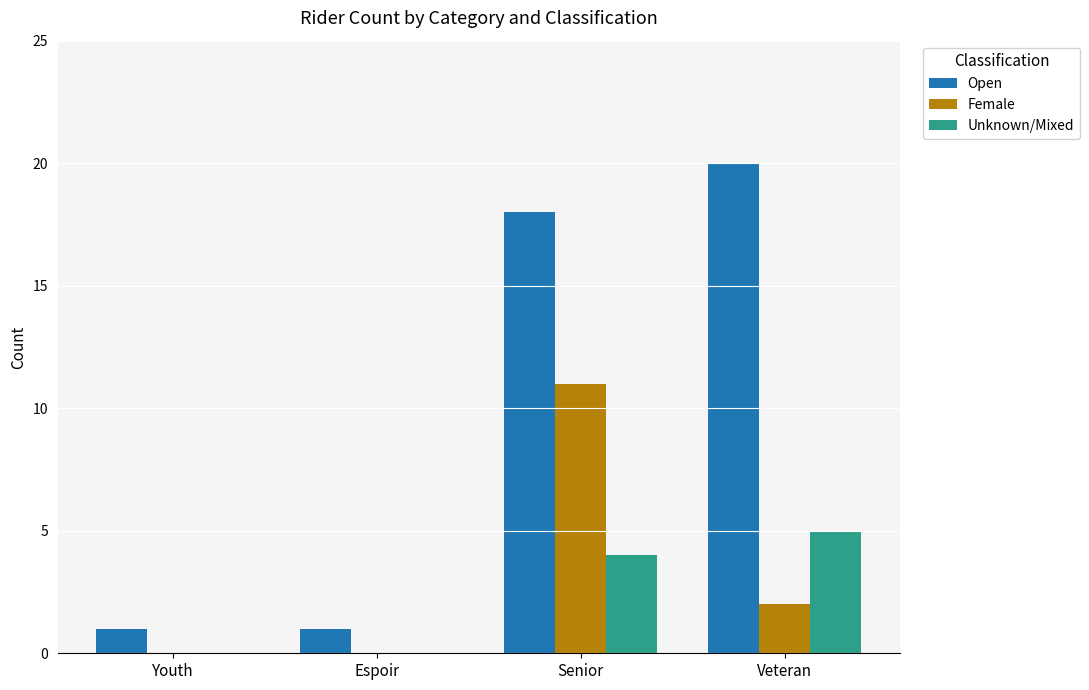

Which category has the highest value across all series?

Veteran